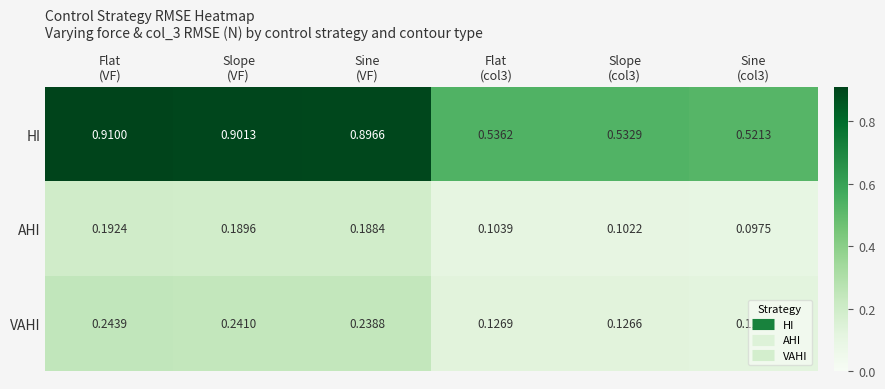

Rank the series by their maximum value, from highest to lowest.

HI, VAHI, AHI